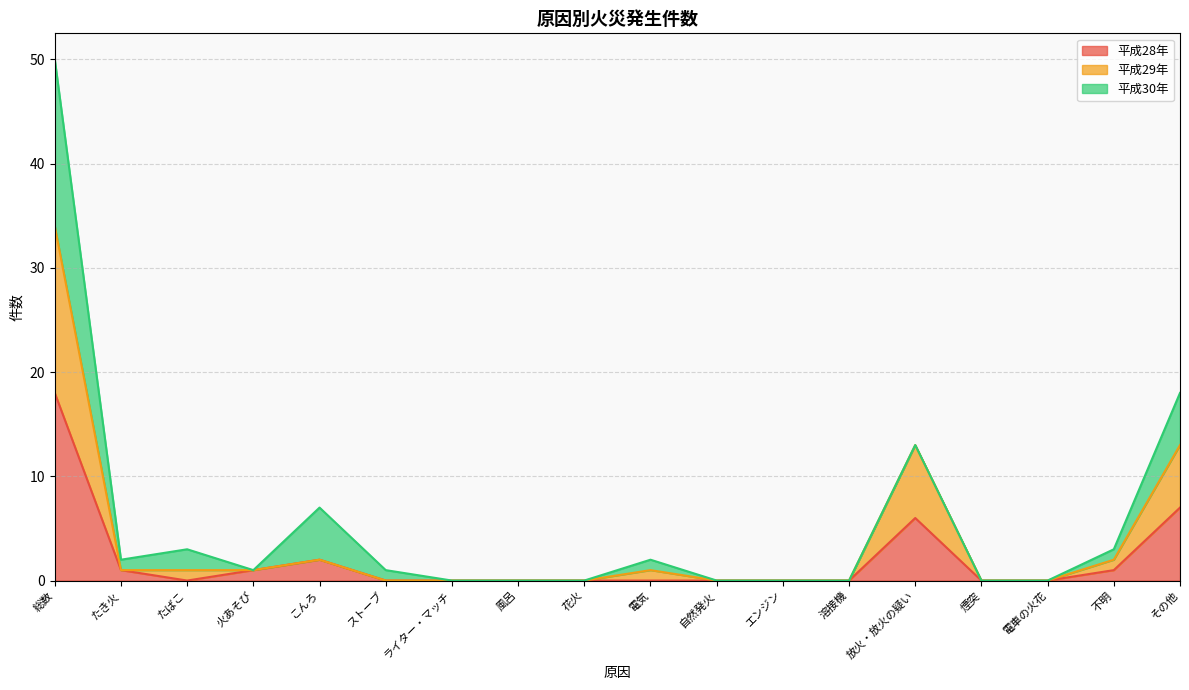

At how many categories does at least one series exceed 1?

5